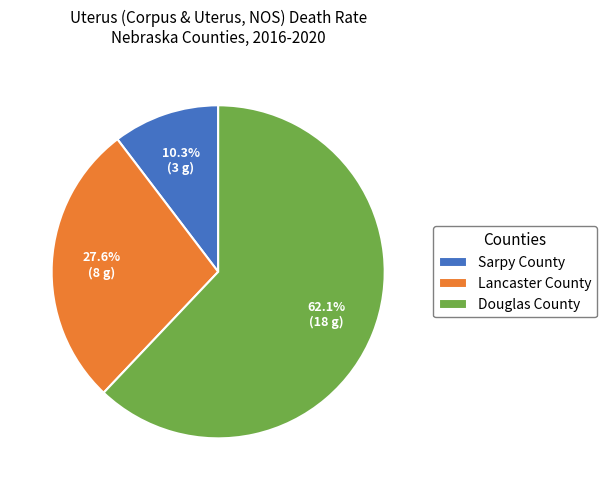

Is it true that Douglas County is 62% of the pie?

True